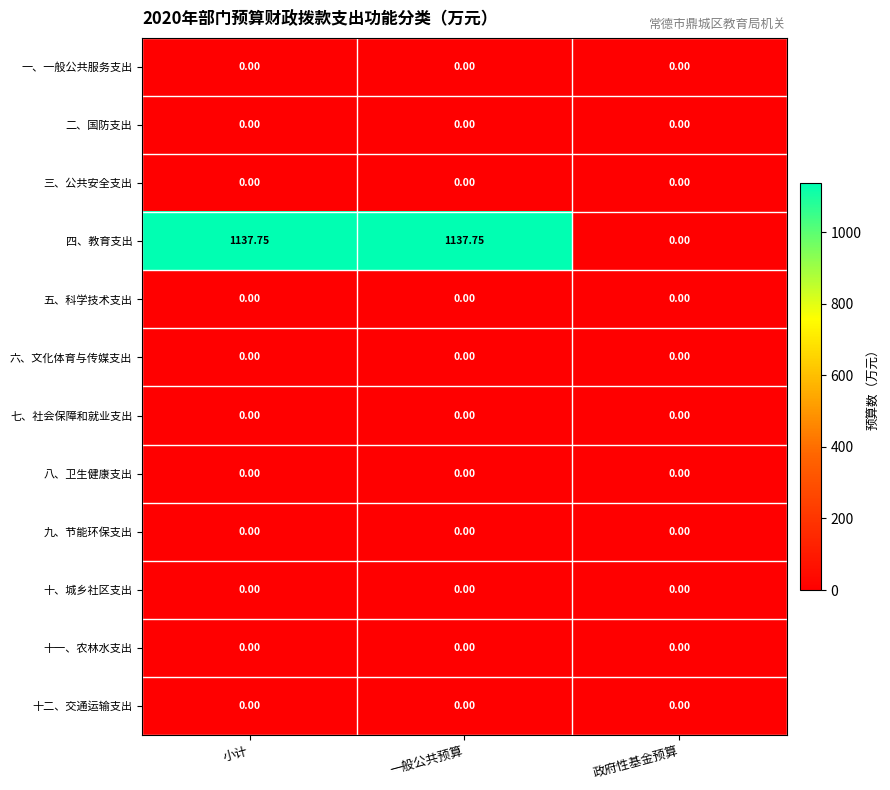

Between 小计 and 政府性基金预算, which series saw the biggest shift?

四、教育支出